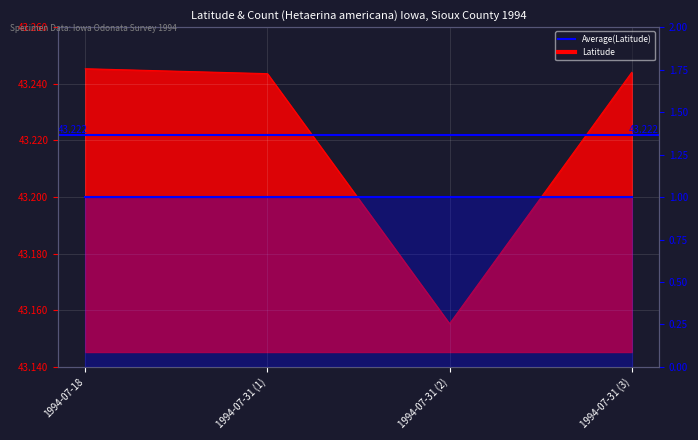

What is the change in value from 1994-07-31 (2) to 1994-07-31 (3)?

+0.1